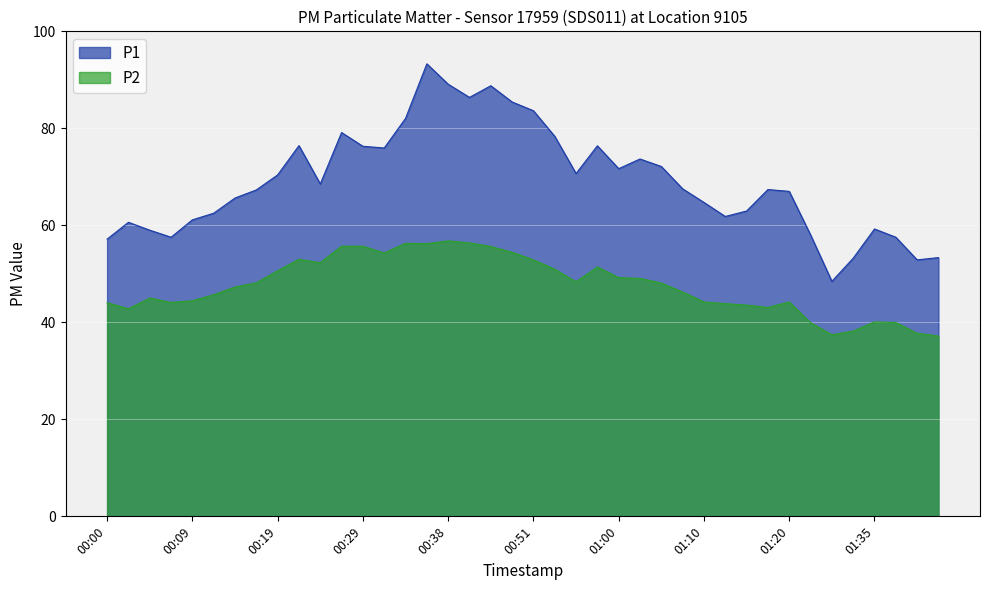

Which label corresponds to the largest value in the chart?

00:36